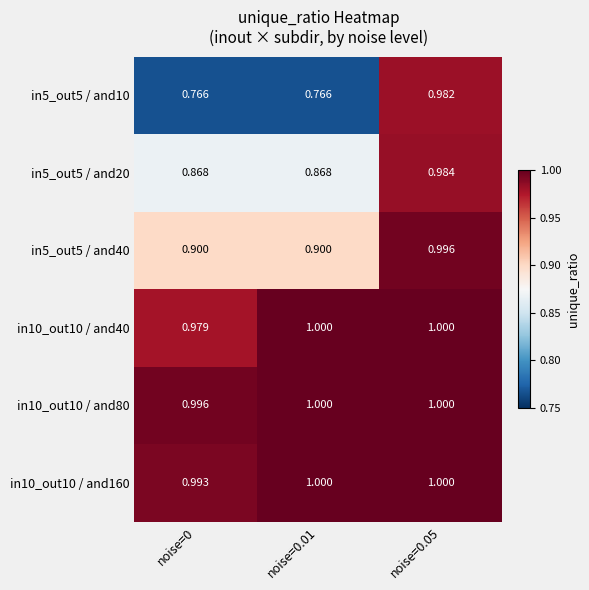

Between noise=0 and noise=0.05, which series saw the biggest shift?

in5_out5 / and10